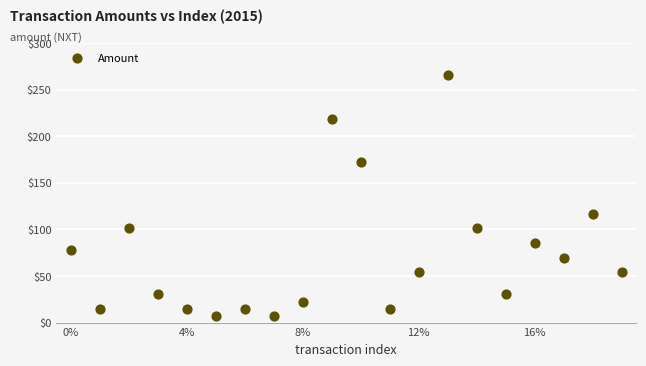

What Y value in the scatter plot is closest to 136?

116.8